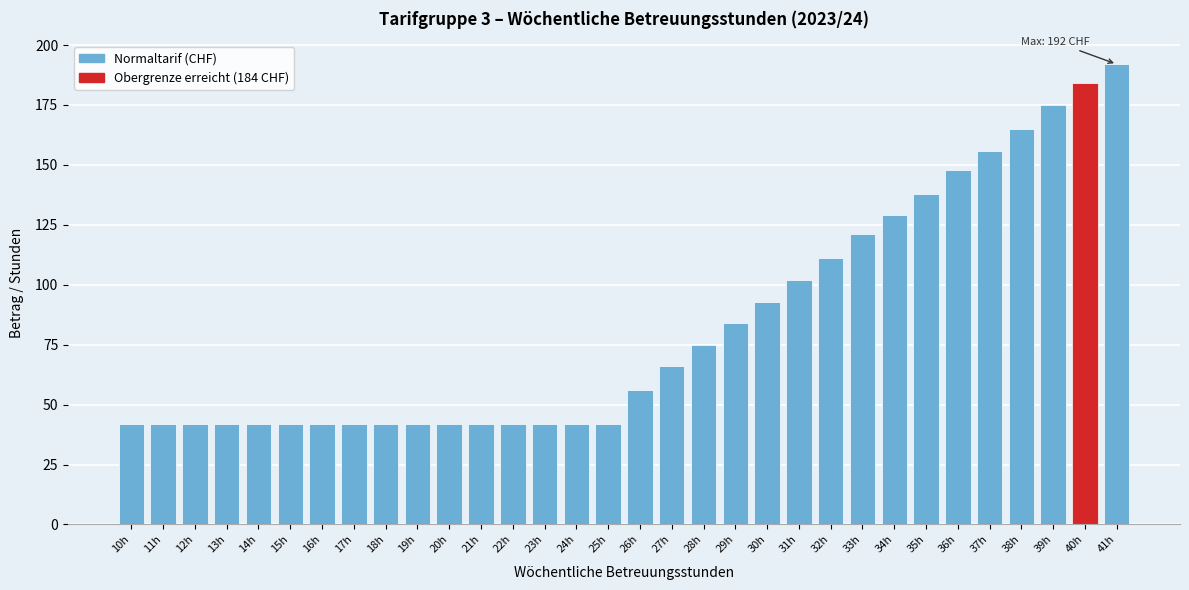

What is the change in value from 28h to 38h?

+90